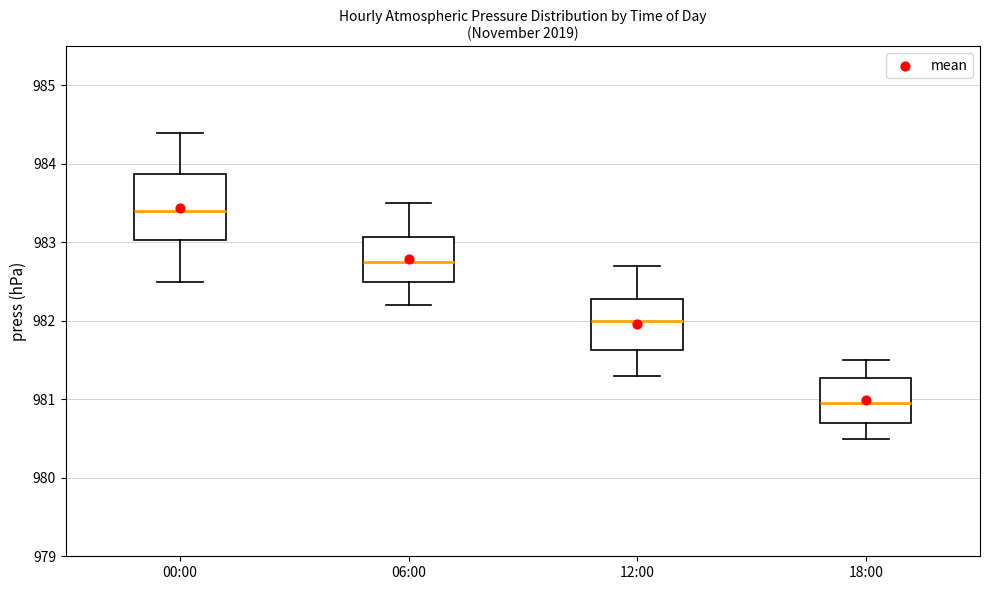

Reading left to right, transcribe this box plot: for each box, give where its median line is, the range the box spans, and where its two whiskers end, as read against the y-axis. The values are not printed on the chart, so give them approximately, as read against the axis.

00:00: median 983.4, box 983.0 to 983.9, whiskers 982.5 to 984.4
06:00: median 982.8, box 982.5 to 983.1, whiskers 982.2 to 983.5
12:00: median 982.0, box 981.6 to 982.3, whiskers 981.3 to 982.7
18:00: median 981.0, box 980.7 to 981.3, whiskers 980.5 to 981.5